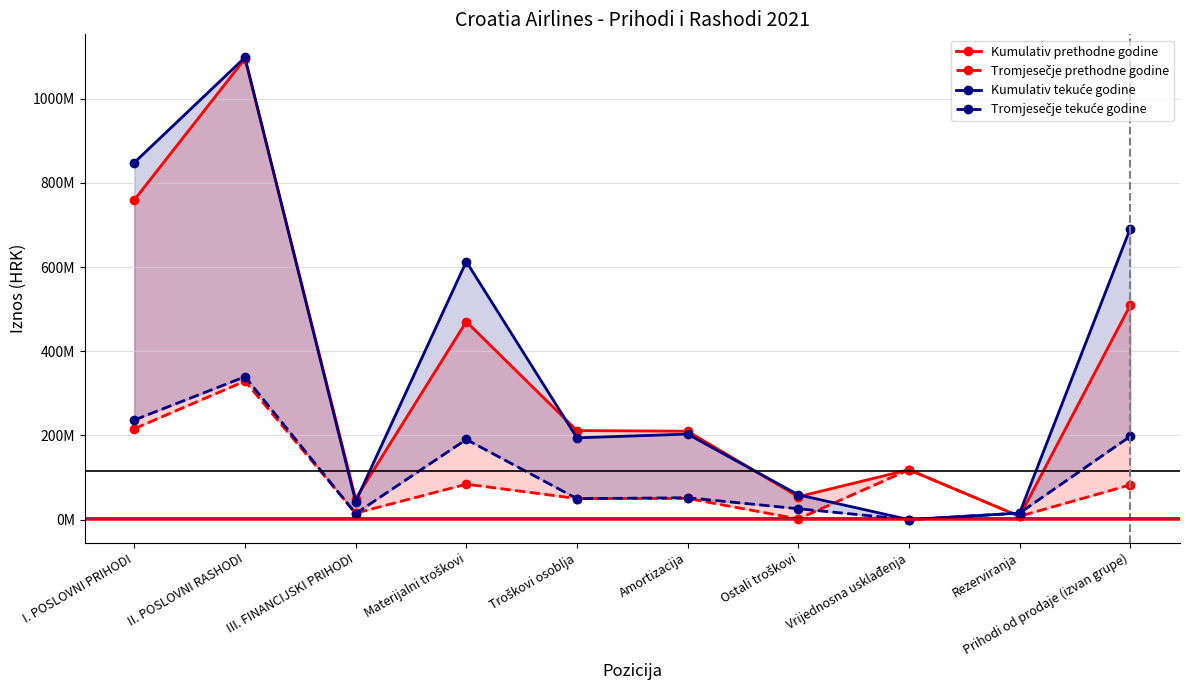

What is the average value of the Tromjesečje prethodne godine series?

95543389